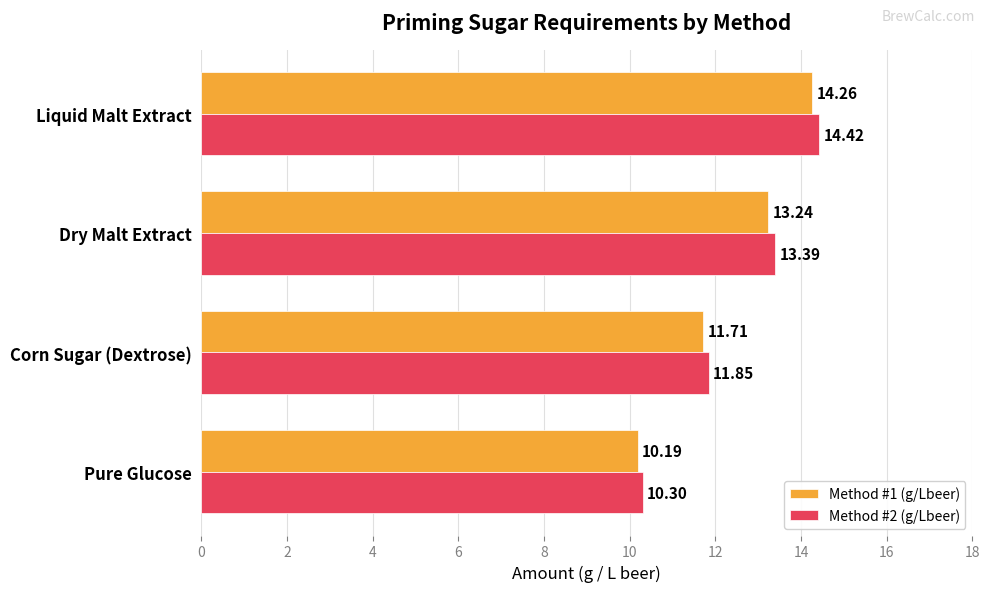

Which series has the largest total across all categories?

Method #2 (g/Lbeer)